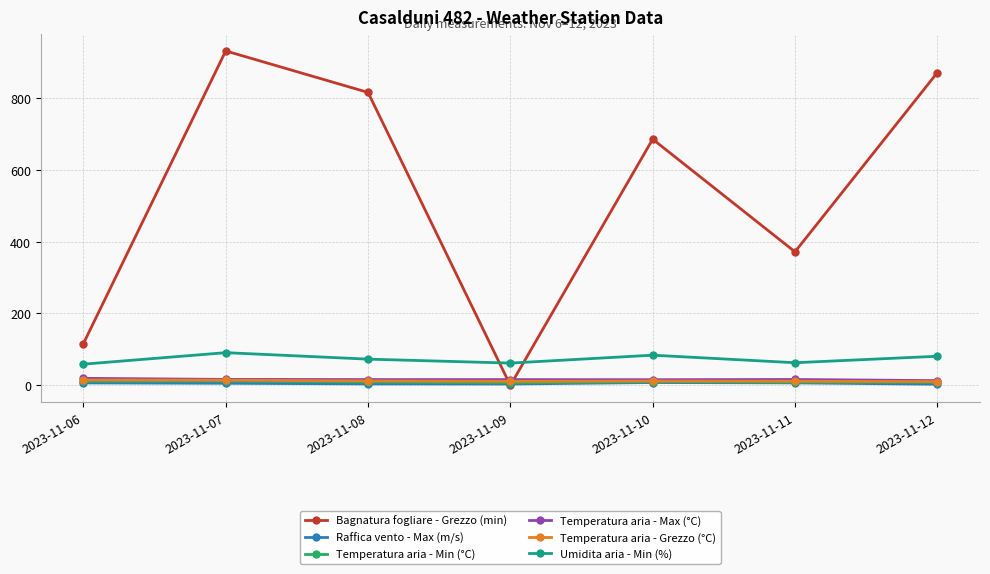

Does the chart have visible grid lines?

Yes